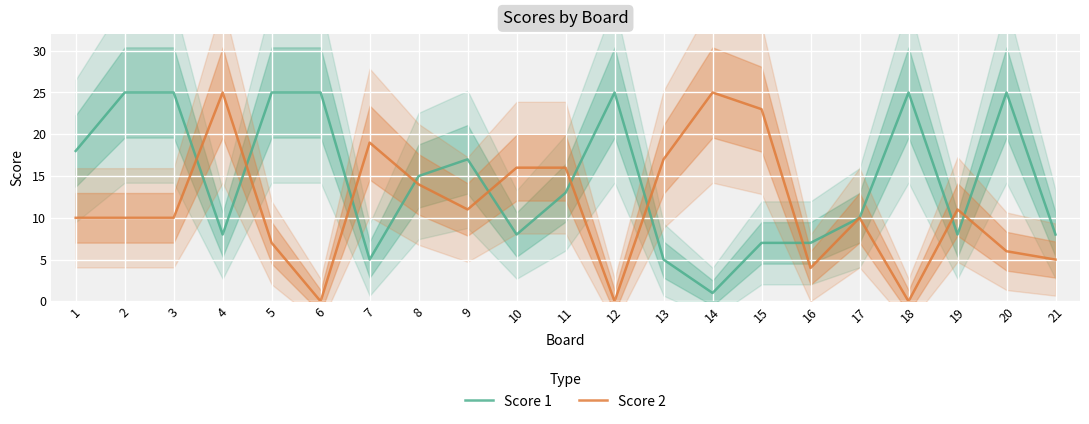

Is this an area chart (filled region under the line)?

No